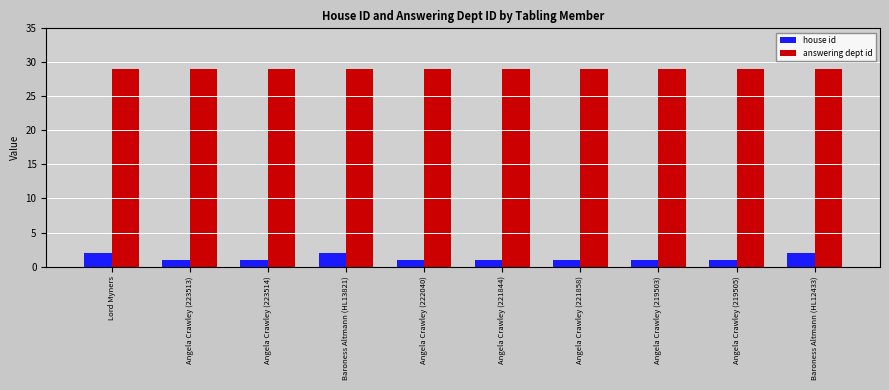

How many series are shown in this chart?

2